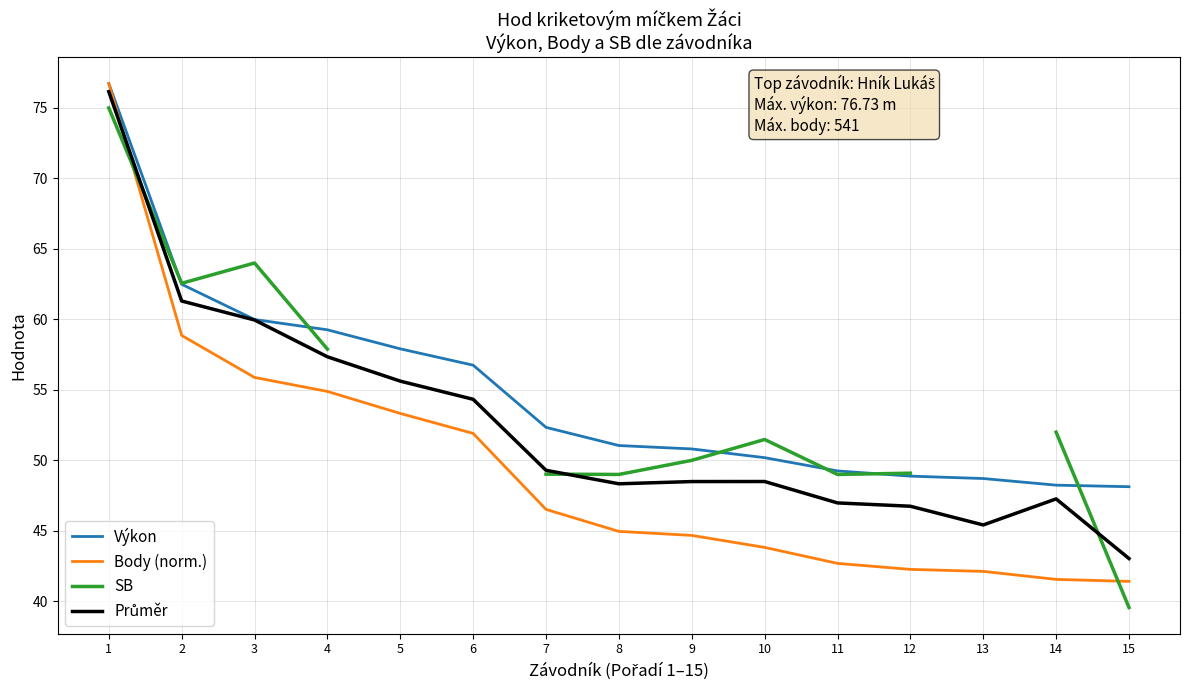

Which series has the widest spread of values?

SB